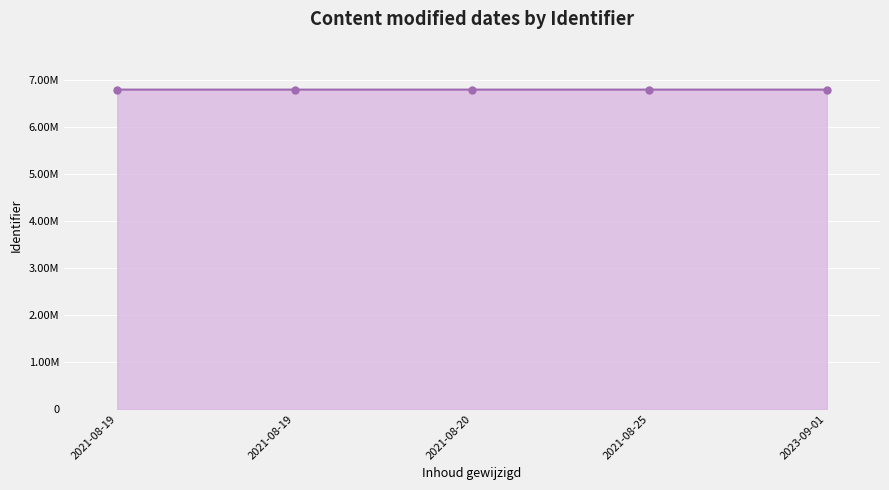

What is the ratio of the value at 2021-08-25 to the value at 2021-08-19?

1.0